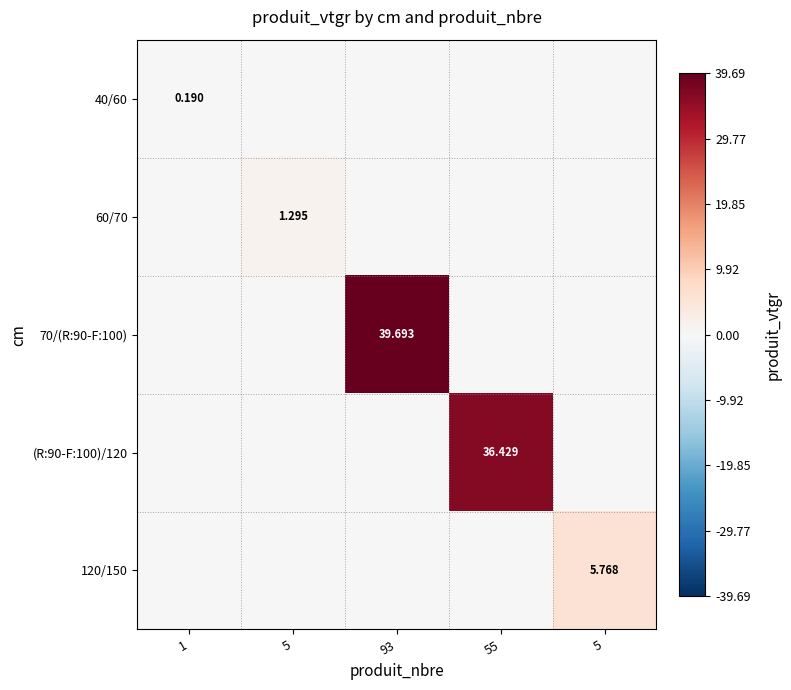

Count the number of data series in this chart.

5